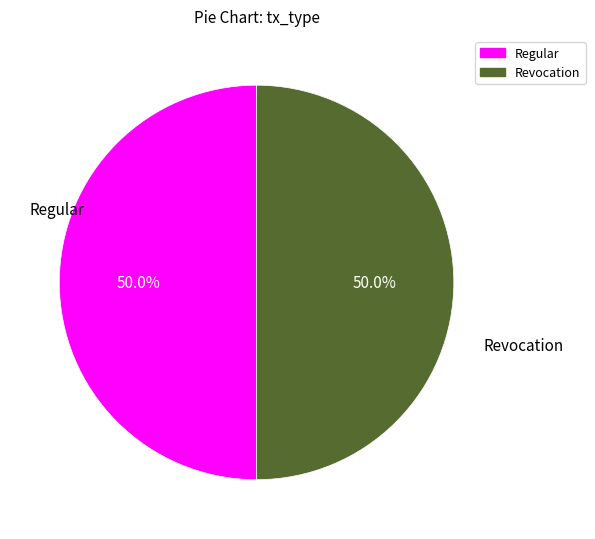

Combined, do Revocation and Regular account for over 50%?

Yes